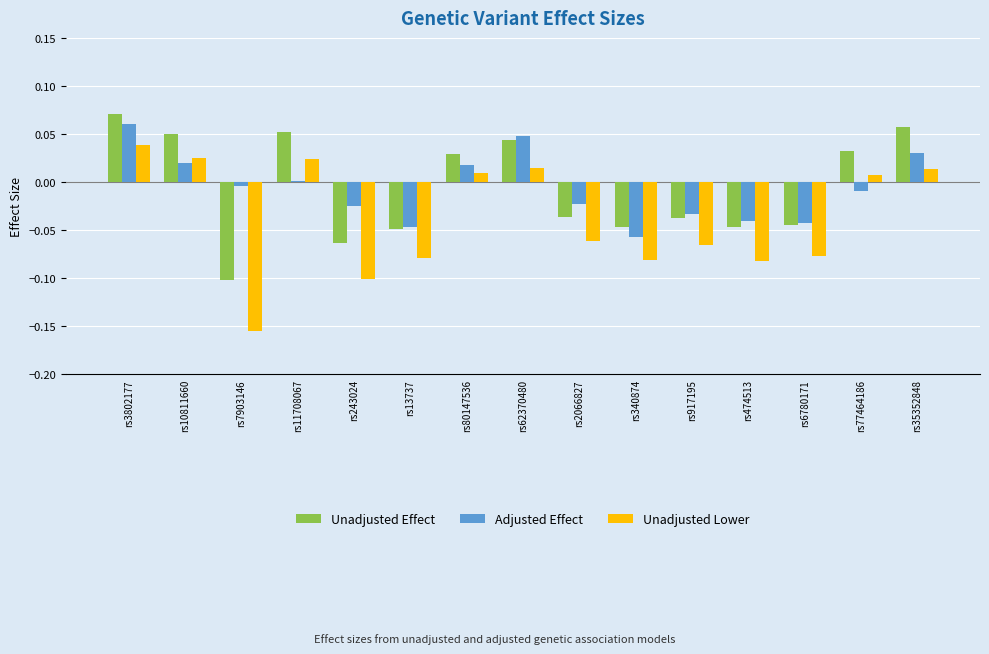

Which category has the highest value in the Unadjusted Lower series?

rs3802177